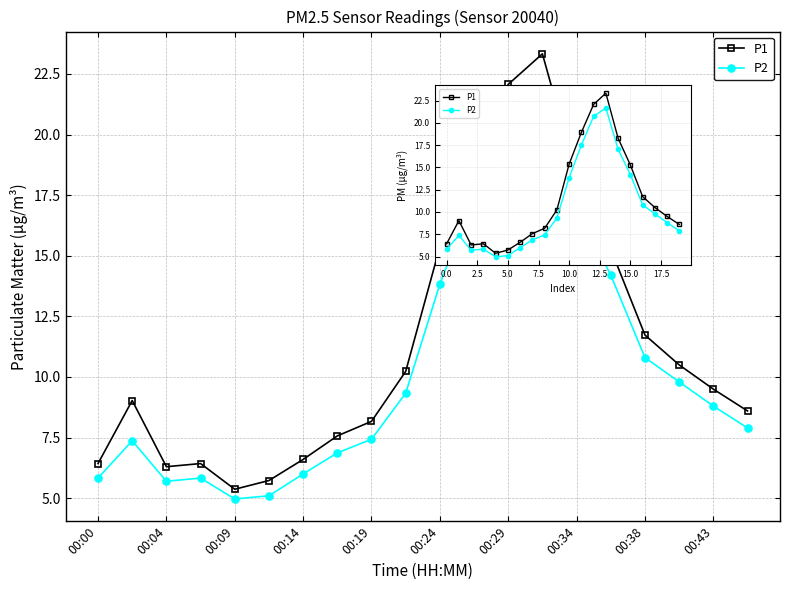

True or false: P1 has a value of 18.3 at 14.

True